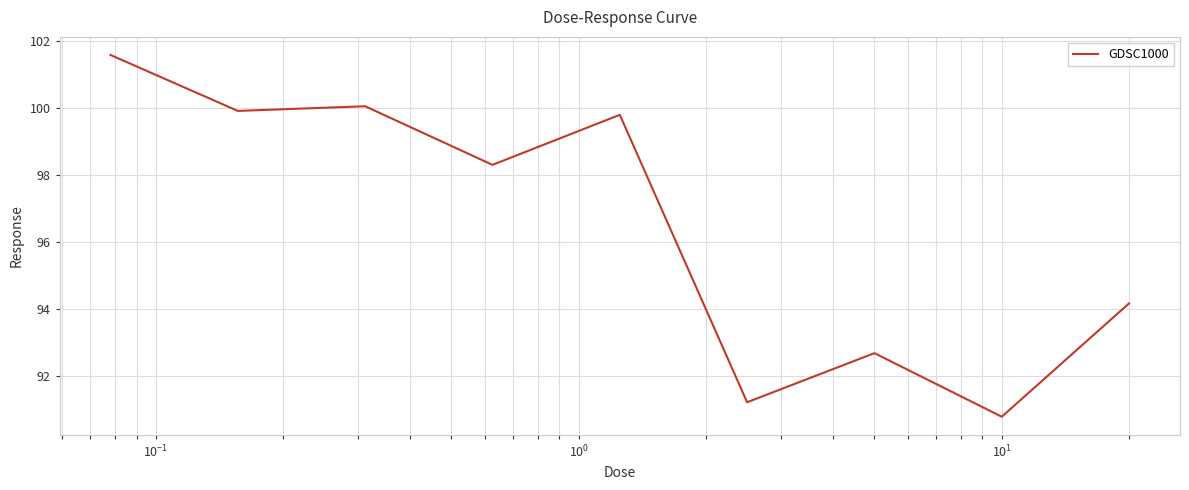

What is the maximum value shown in the chart?

101.6